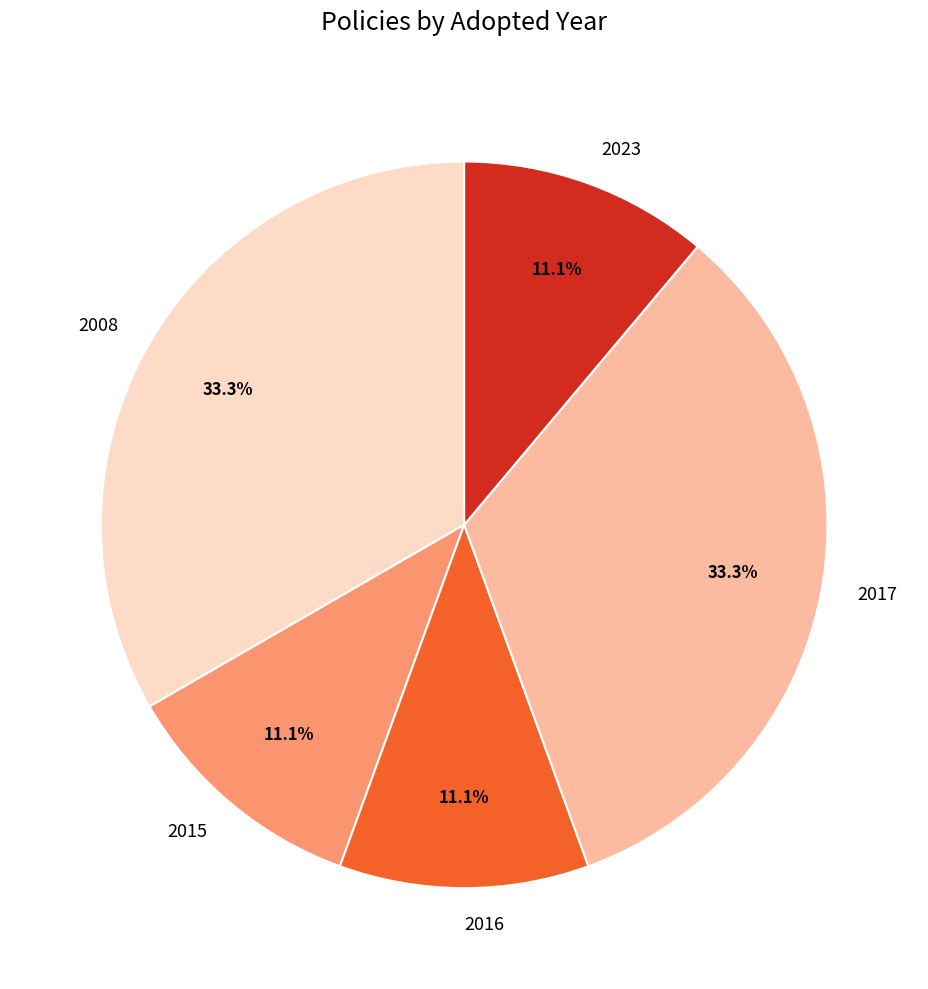

Which has a higher value, 2008 or 2016?

2008